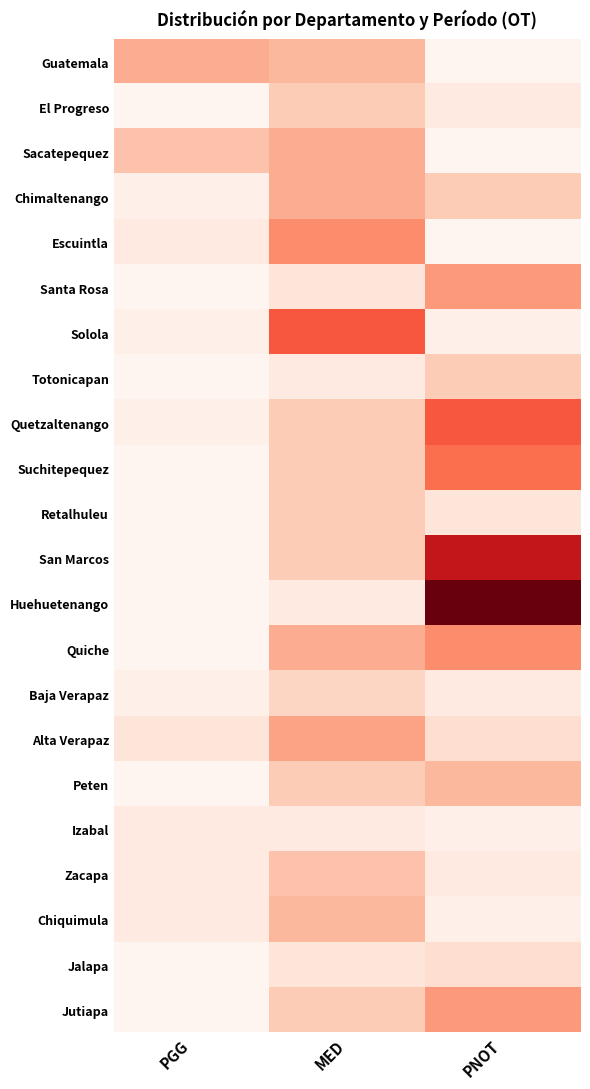

What is the difference between the highest and lowest values at MED?

15